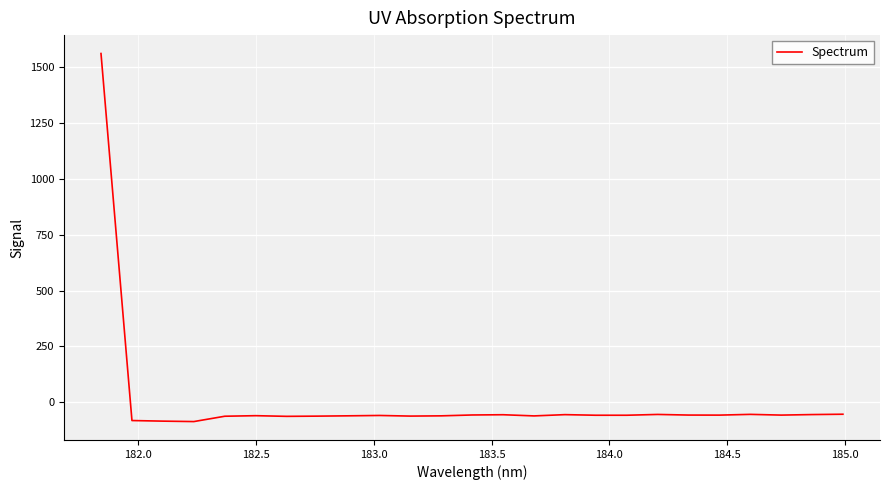

What is the greatest value displayed?

1562.0